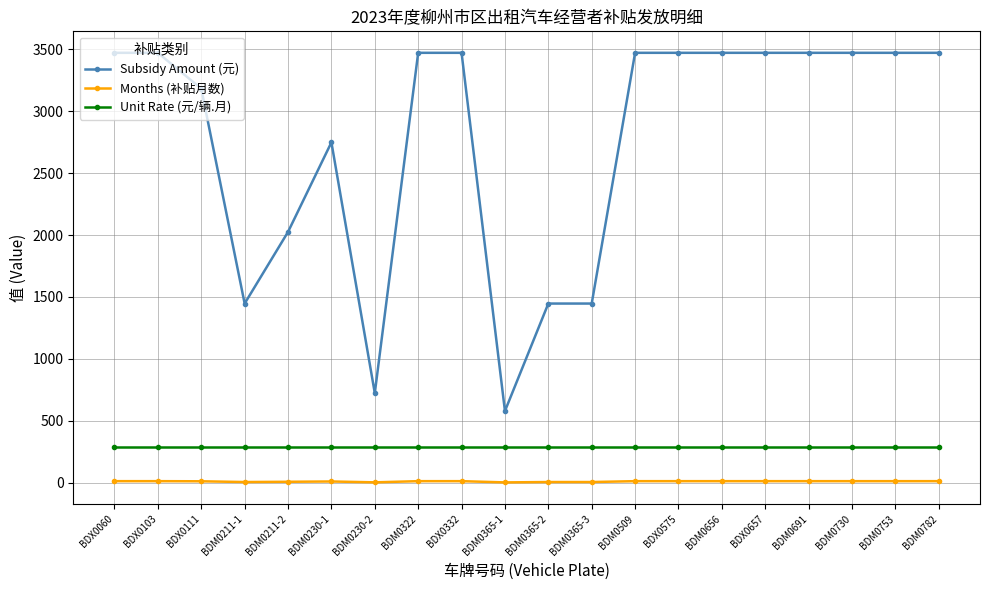

True or false: Subsidy Amount (元) and Unit Rate (元/辆.月) cross at least once.

False